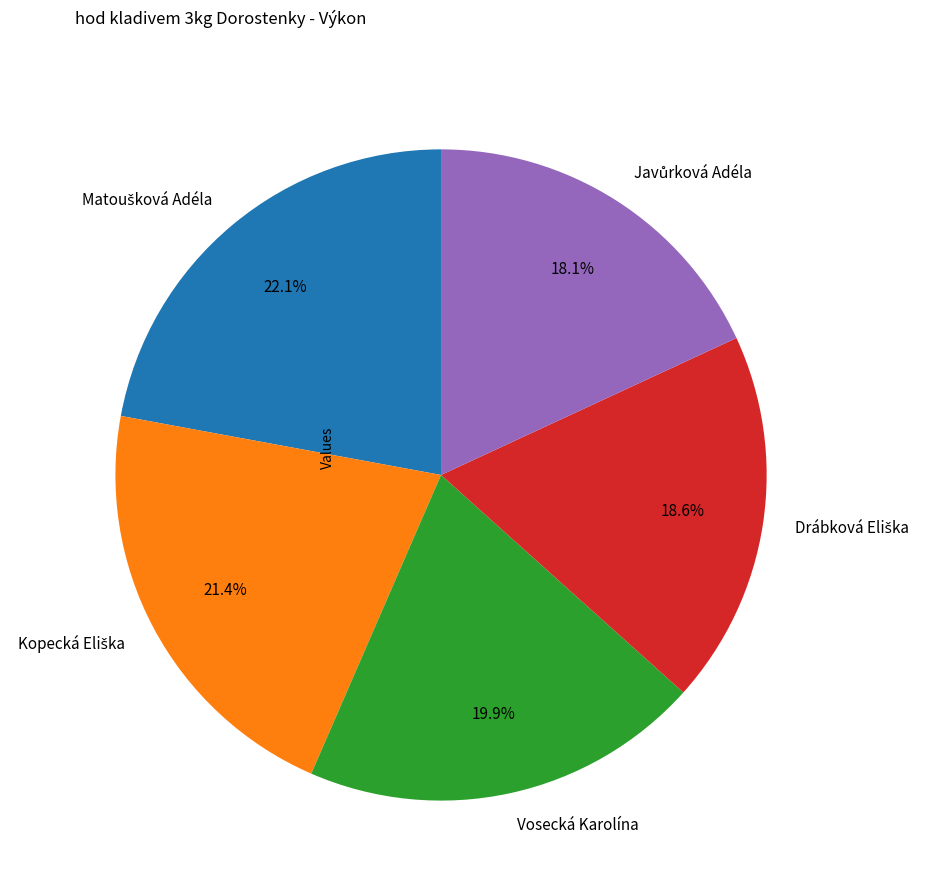

Is there a majority slice in this chart?

No